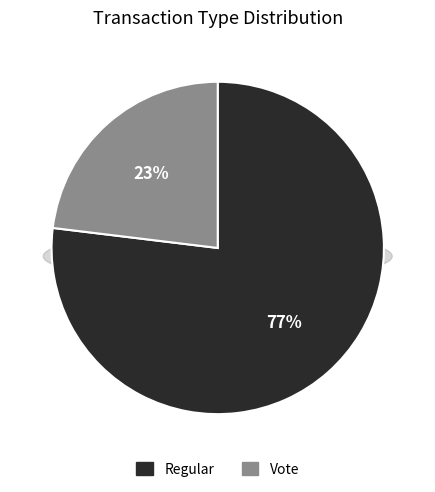

What is the smallest slice in the pie chart?

Vote